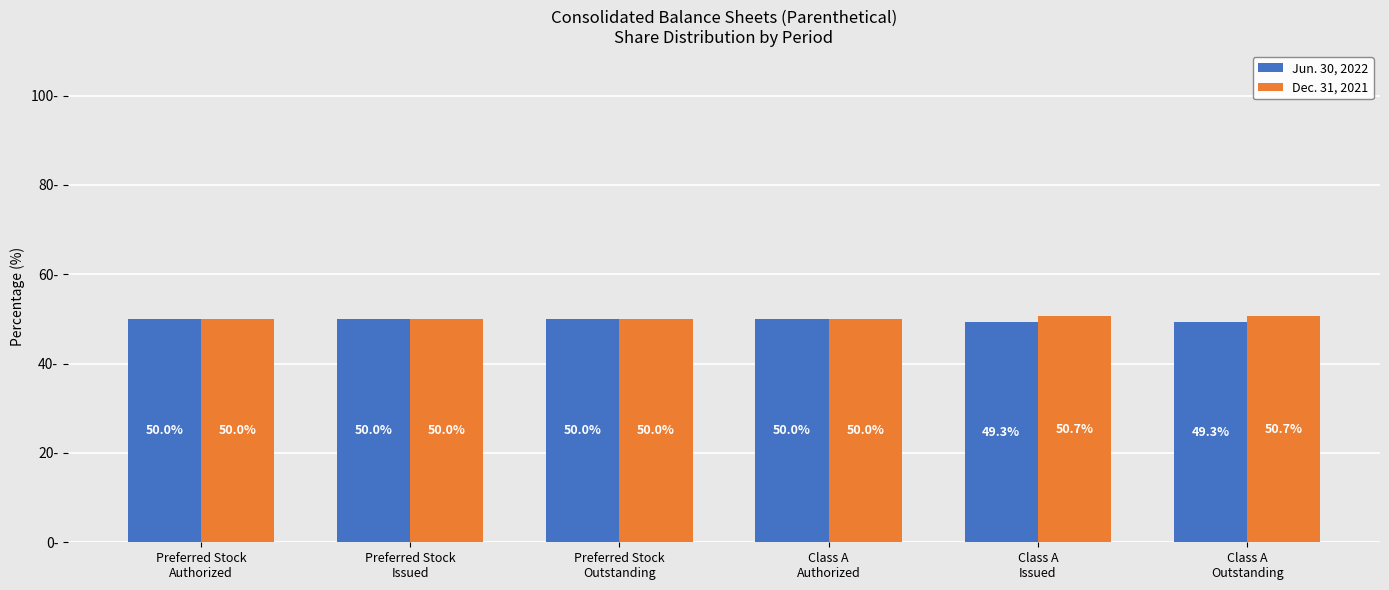

Rank the series by their maximum value, from highest to lowest.

Dec. 31, 2021, Jun. 30, 2022